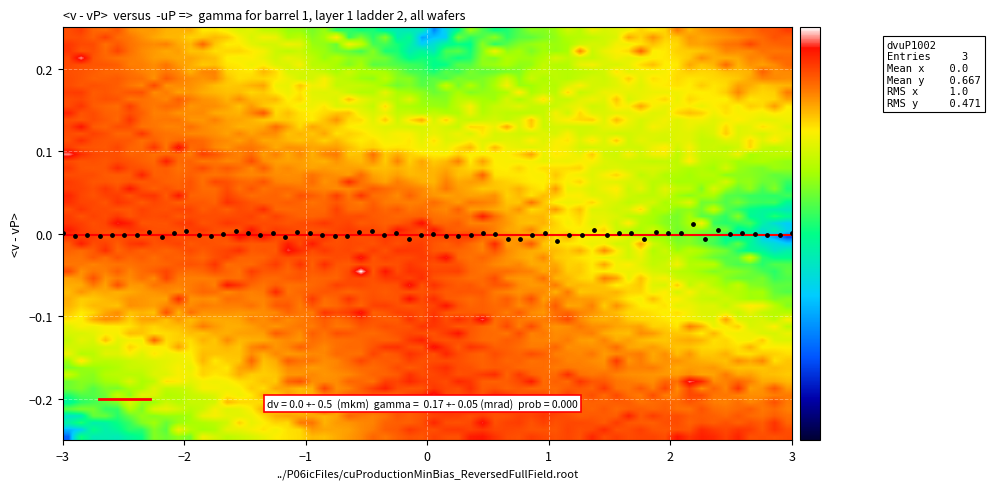

What is the difference between the highest and lowest values at Min?

1